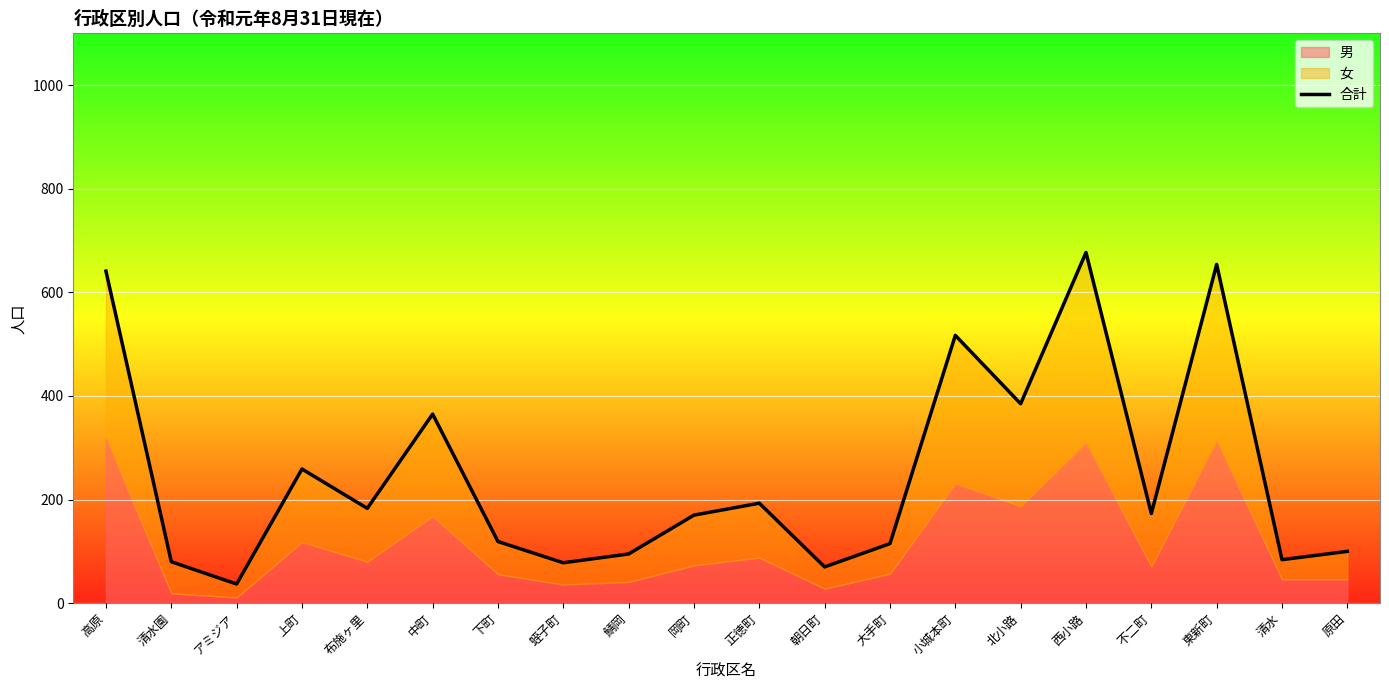

Where does the data first go above 173?

高原